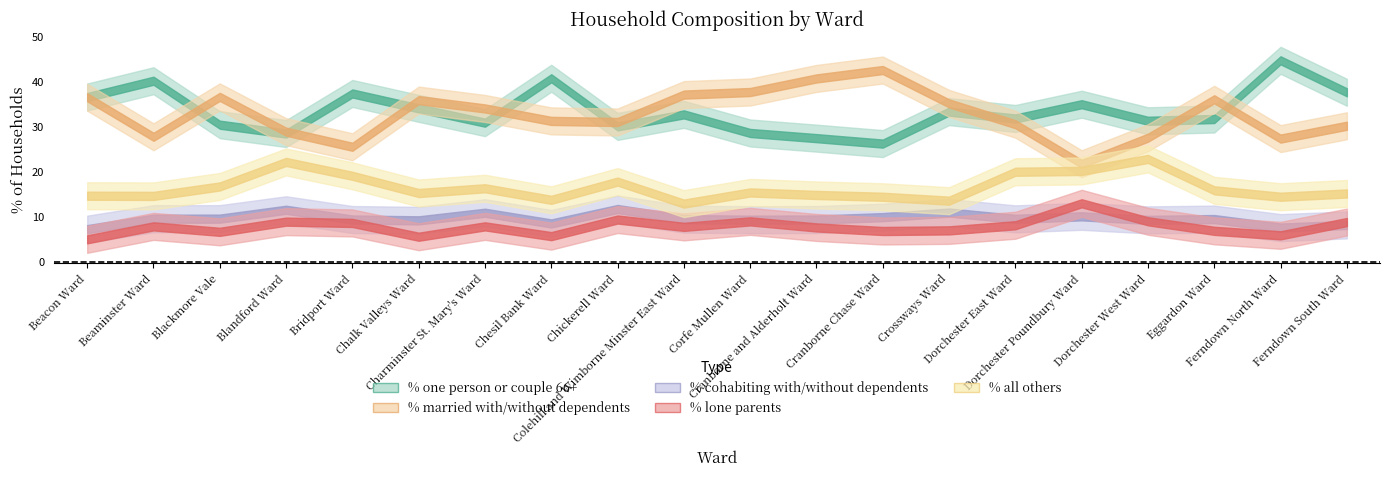

How many series are shown in this chart?

5